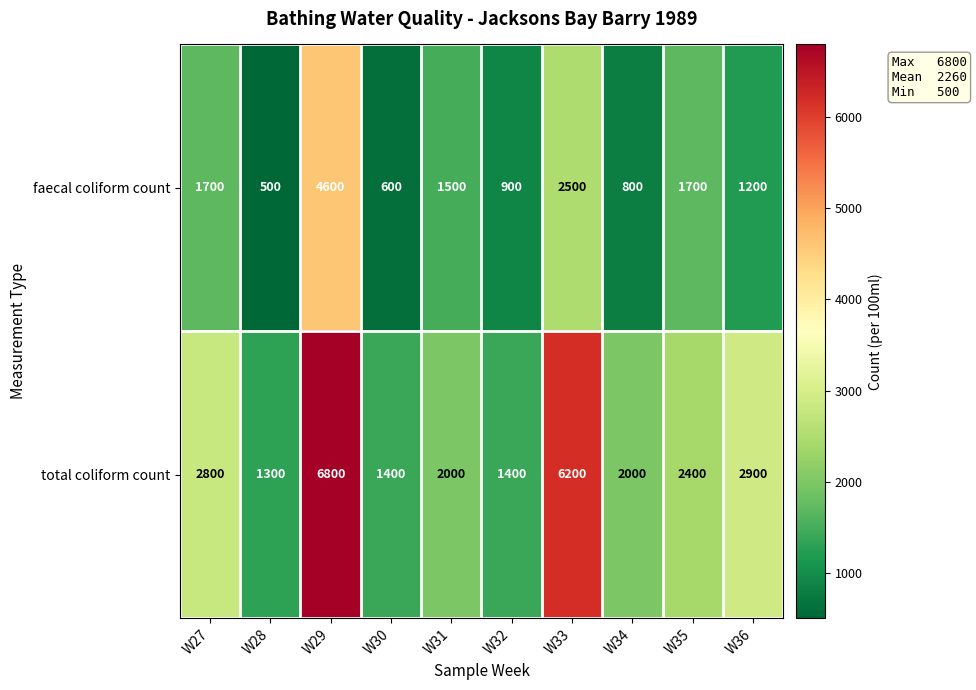

What is the sum of the faecal coliform count values at W32 and W35?

2600